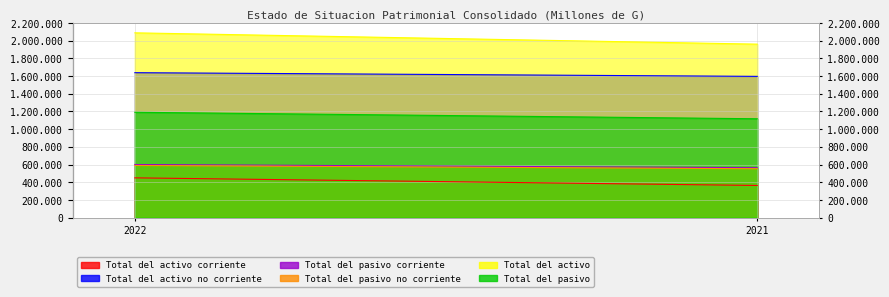

How many lines are shown in the chart?

6